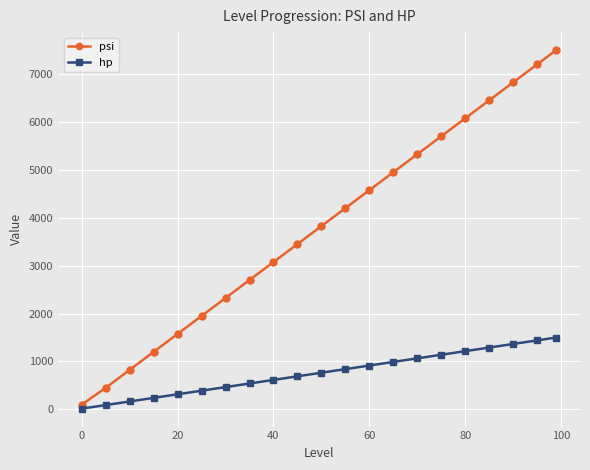

True or false: hp has more than 2 interior local peaks.

False